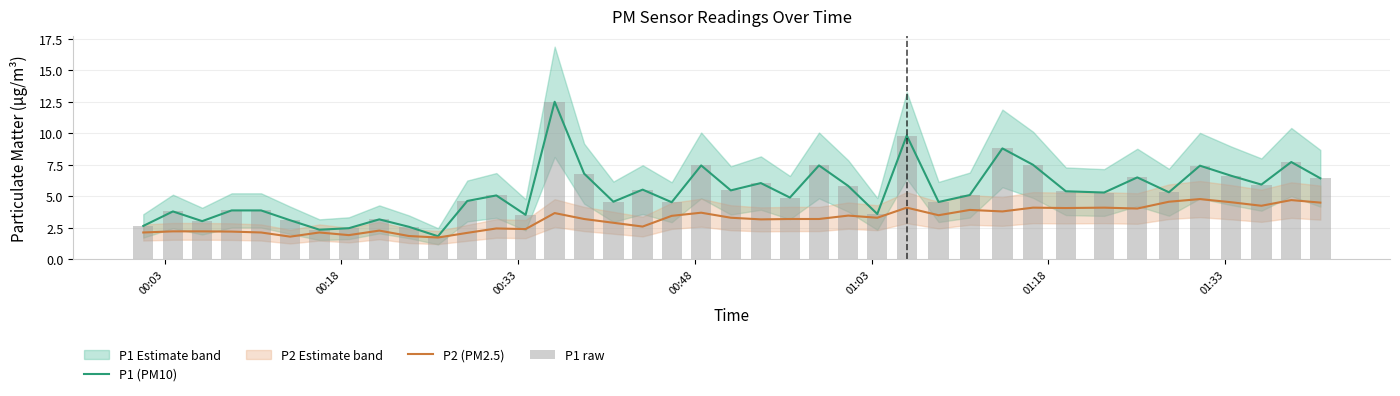

What is the label of the 40th bar from the right?

00:03